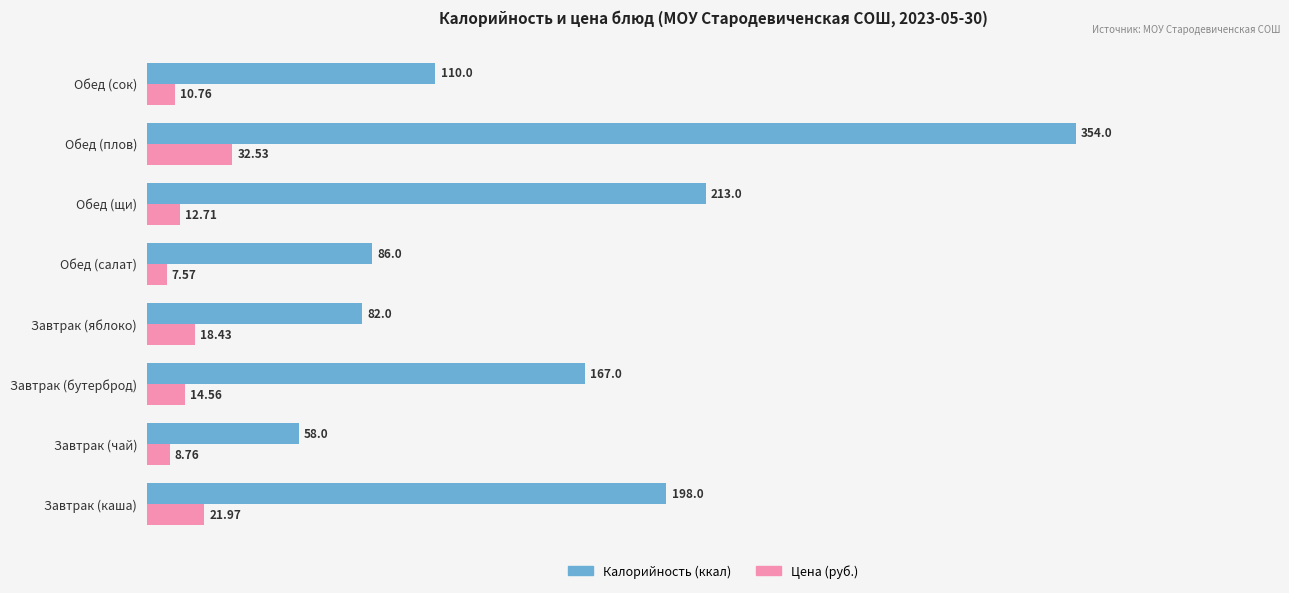

What is the total value across all series at Обед (сок)?

120.8